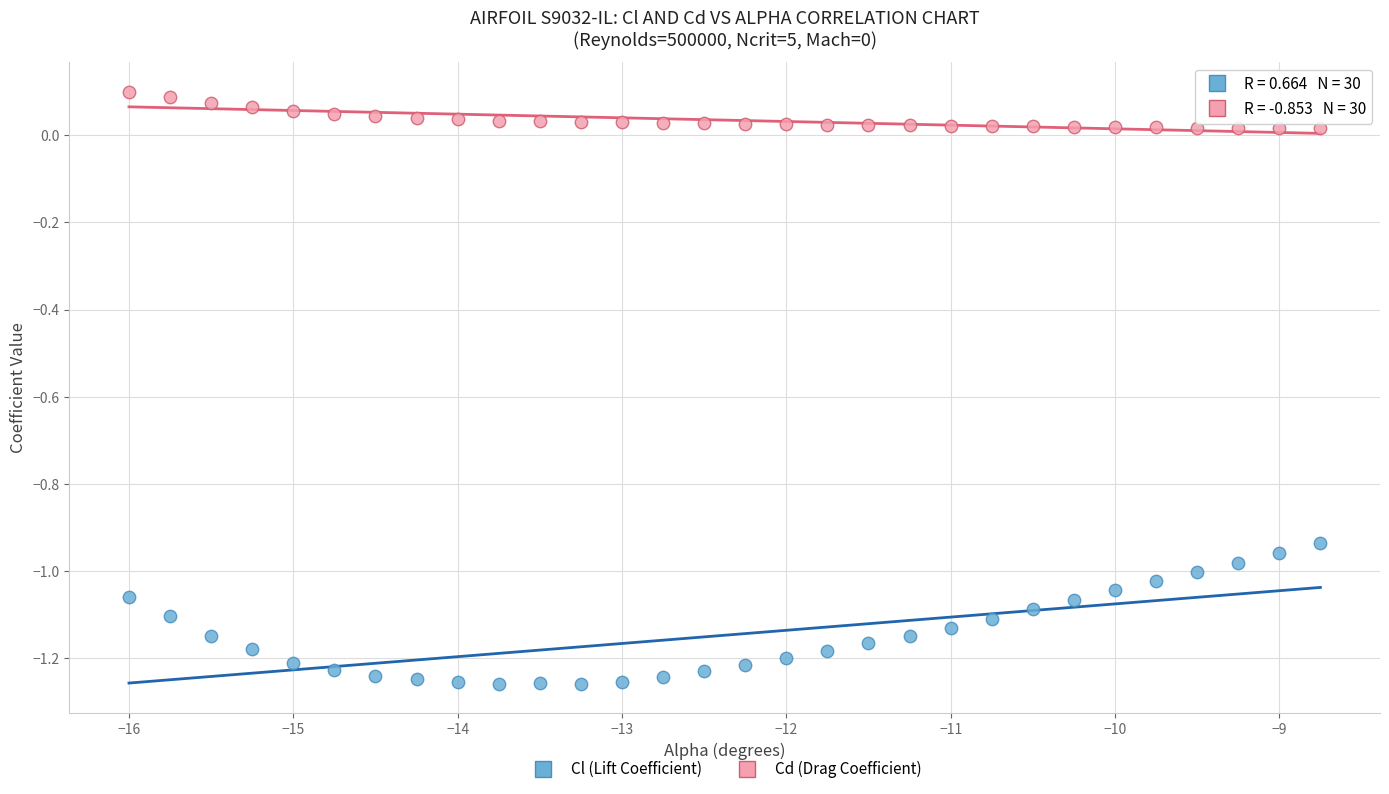

Across all data points, what is the range of X values (max minus min)?

7.2